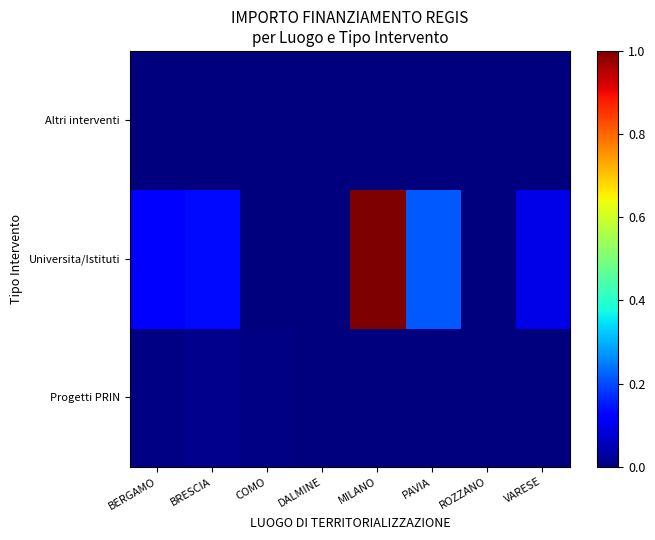

At which category is the sum across all series the highest?

MILANO